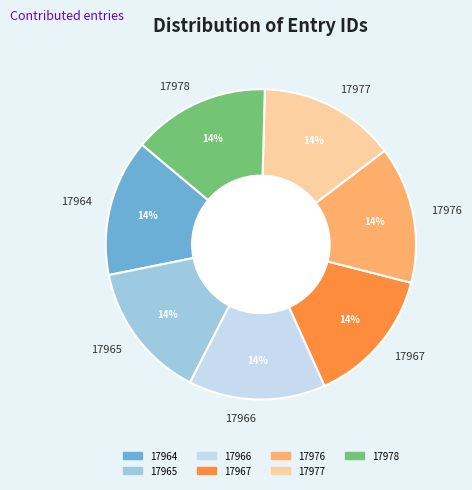

To the nearest percent, what is the combined percentage of 17978 and 17976?

29%